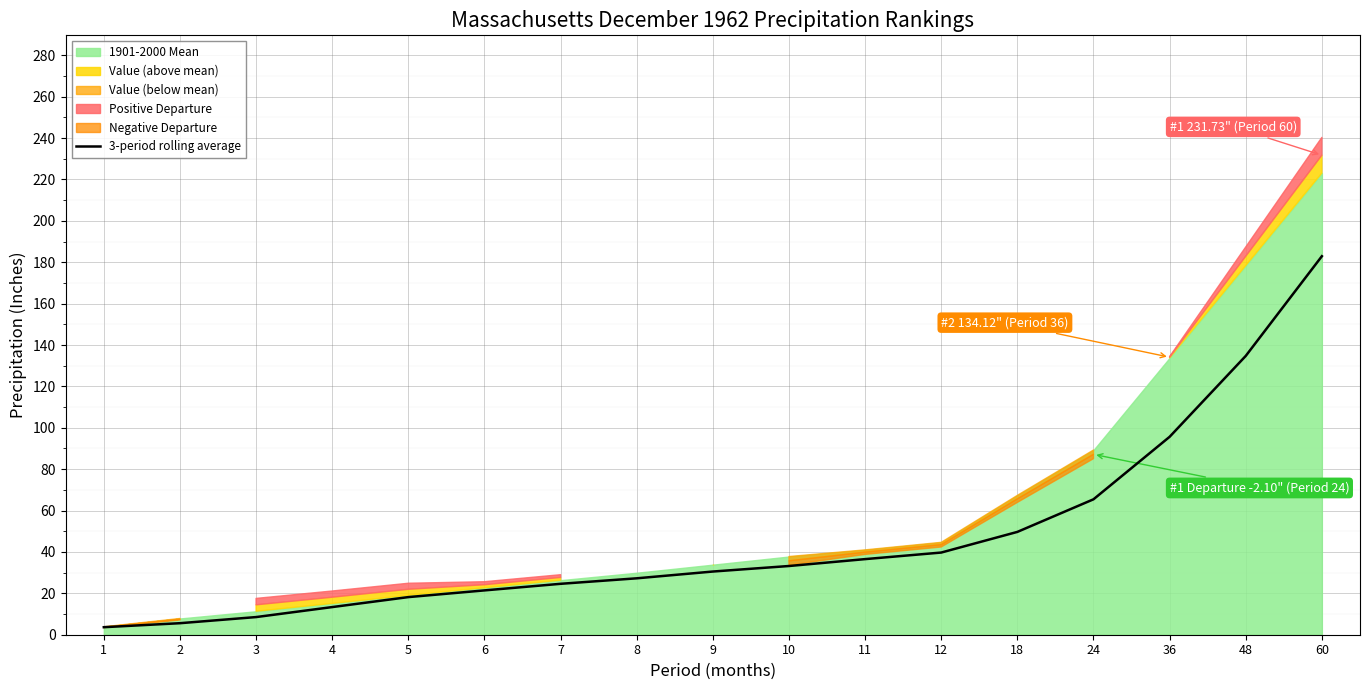

What is the ratio of the value at 4 to the value at 6?

0.6